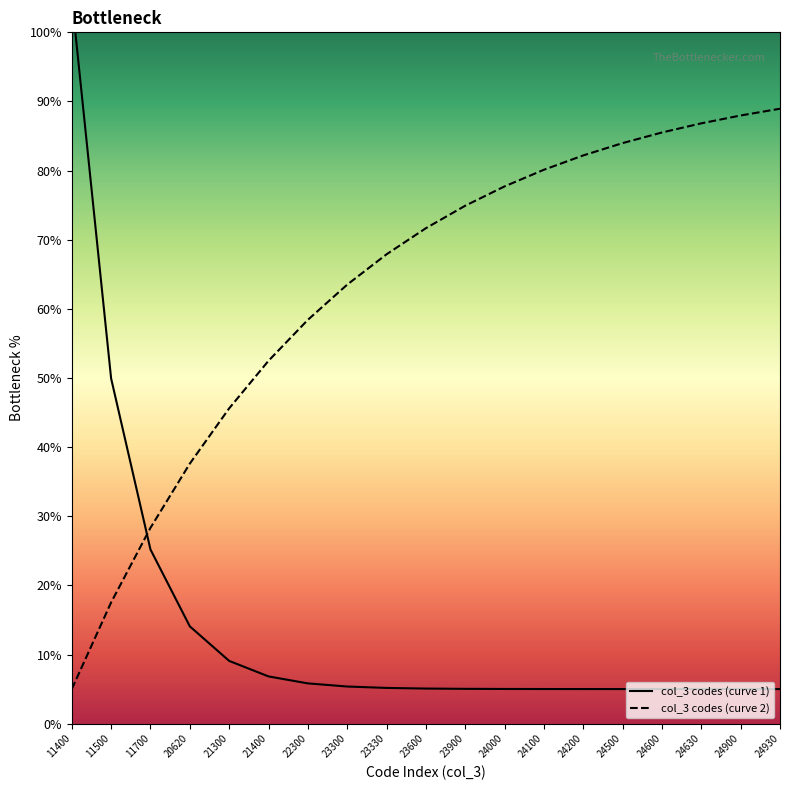

What is the value of the col_3 codes (curve 1) point at the 14th from the left?

5.0